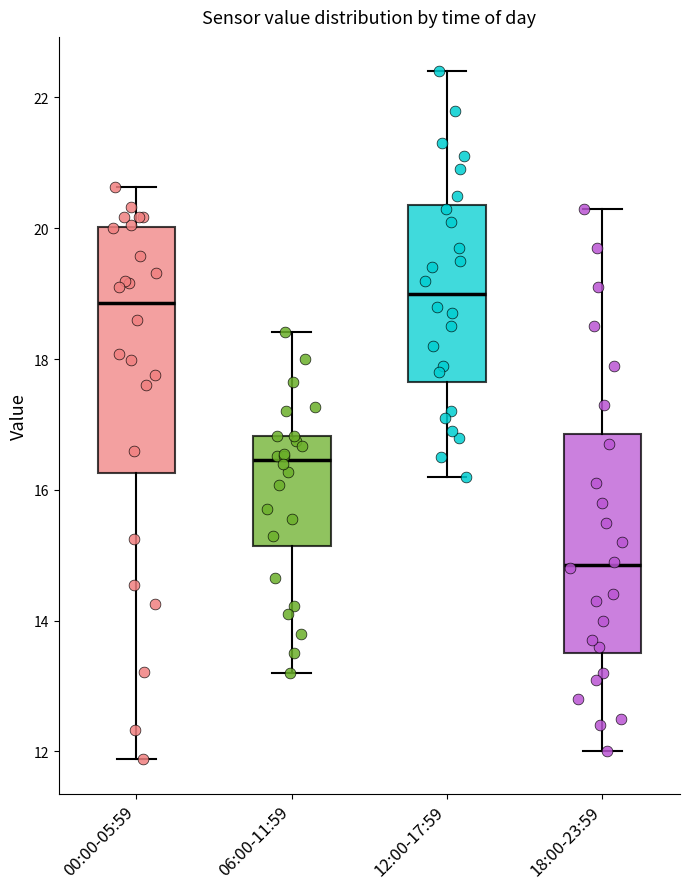

Where is the lower edge of the box for 06:00-11:59 on the y-axis? The values are not printed on the chart, so give them approximately, as read against the axis.

15.2